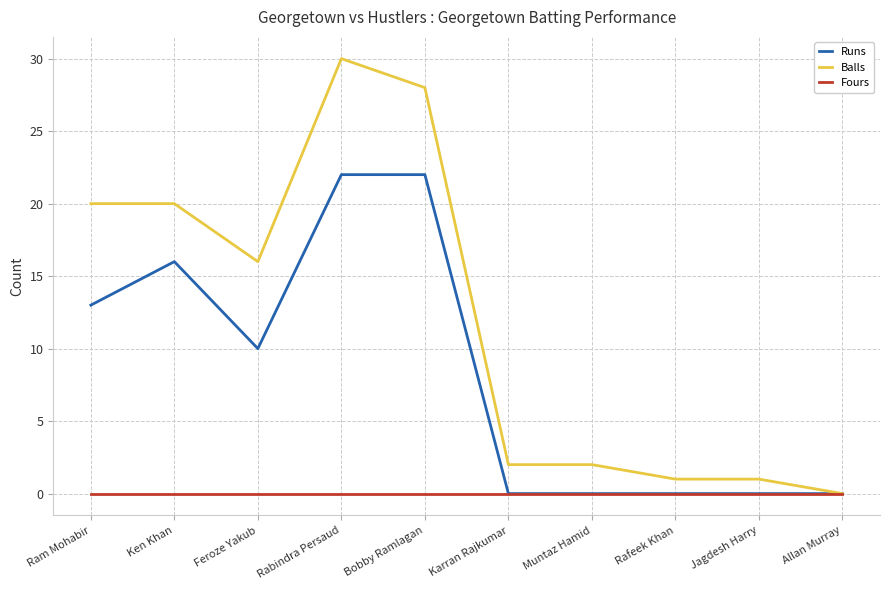

Where is Balls nearest to the value 15?

Feroze Yakub